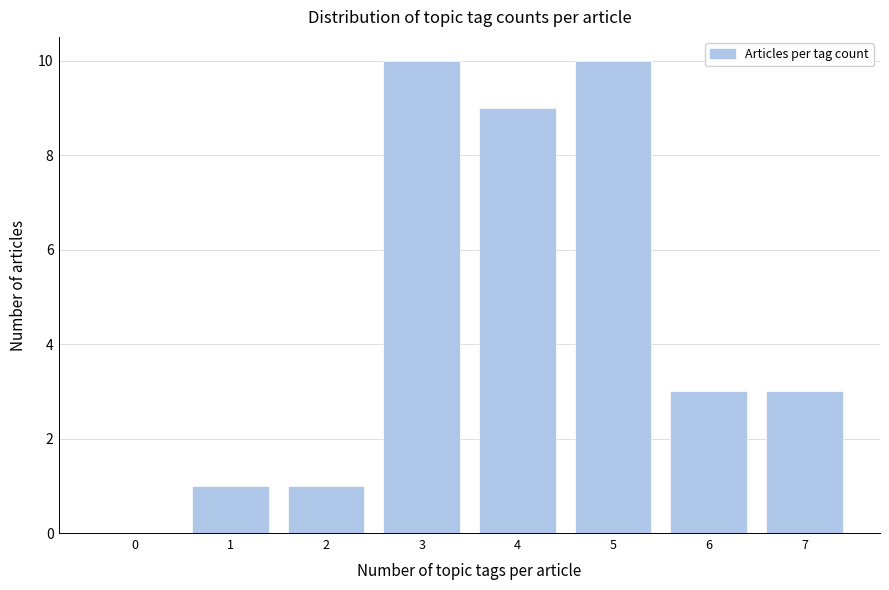

Reading left to right, what are all the values shown in this chart?

0=0	1=1	2=1	3=10	4=9	5=10	6=3	7=3